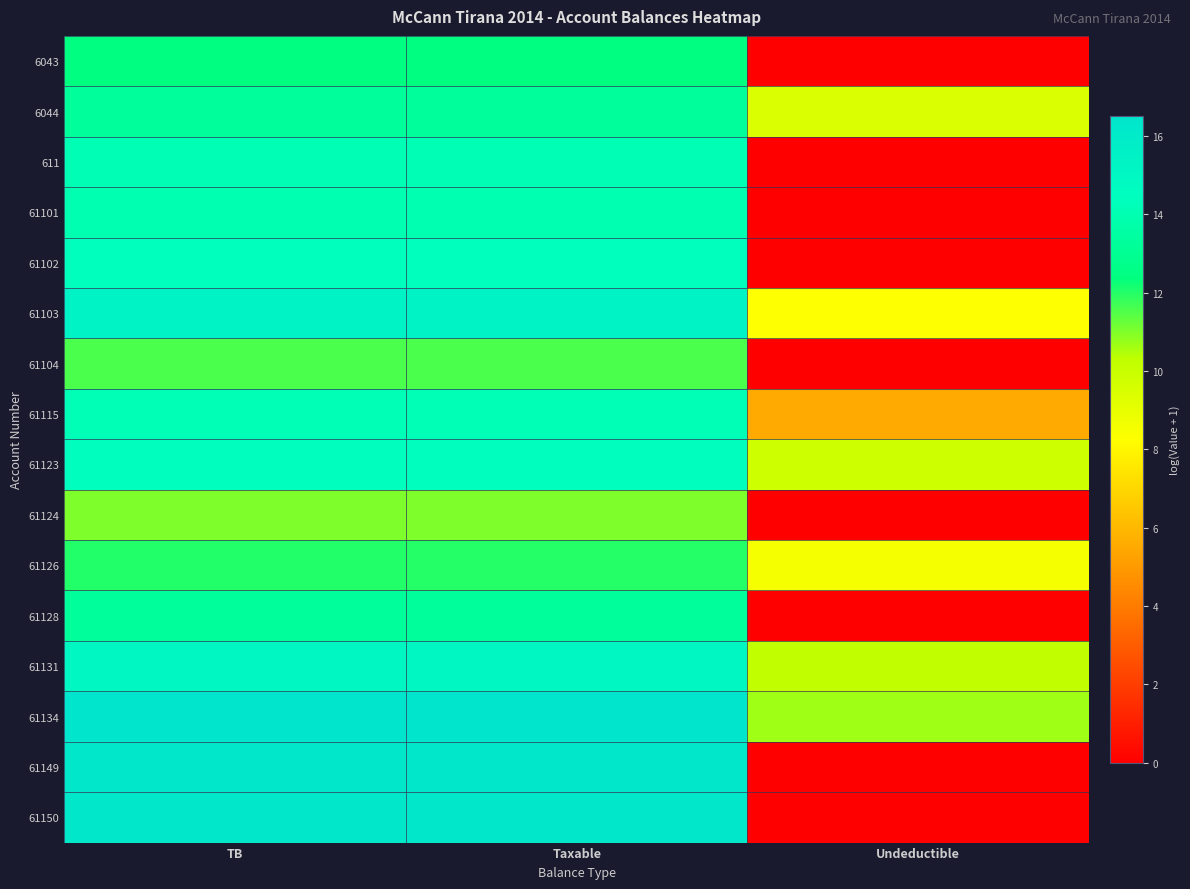

Reading left to right, list all the values displayed in this chart.

6043: TB=12.4	Taxable=12.4	Undeductible=0.0
6044: TB=13.3	Taxable=13.3	Undeductible=9.5
611: TB=14.1	Taxable=14.1	Undeductible=0.0
61101: TB=14.0	Taxable=14.0	Undeductible=0.0
61102: TB=14.4	Taxable=14.4	Undeductible=0.0
61103: TB=15.4	Taxable=15.4	Undeductible=8.3
61104: TB=11.6	Taxable=11.6	Undeductible=0.0
61115: TB=14.2	Taxable=14.2	Undeductible=5.5
61123: TB=14.5	Taxable=14.5	Undeductible=9.8
61124: TB=11.0	Taxable=11.0	Undeductible=0.0
61126: TB=12.0	Taxable=12.0	Undeductible=8.5
61128: TB=13.2	Taxable=13.2	Undeductible=0.0
61131: TB=15.1	Taxable=15.1	Undeductible=10.2
61134: TB=16.5	Taxable=16.5	Undeductible=10.7
61149: TB=16.3	Taxable=16.3	Undeductible=0.0
61150: TB=16.3	Taxable=16.3	Undeductible=0.0